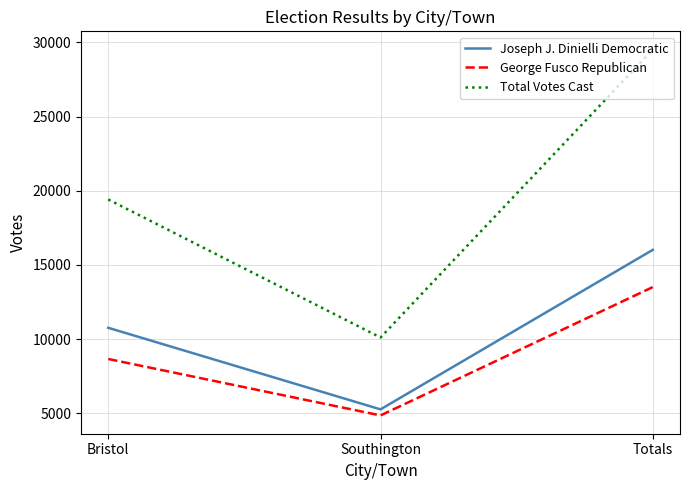

At which category is the sum across all series the highest?

Totals